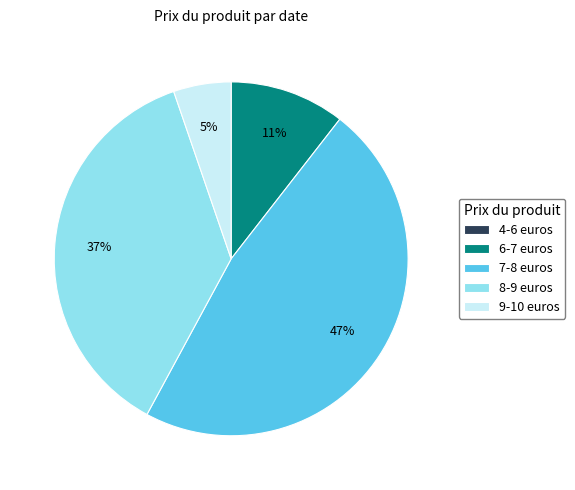

Does any single category account for the majority?

No